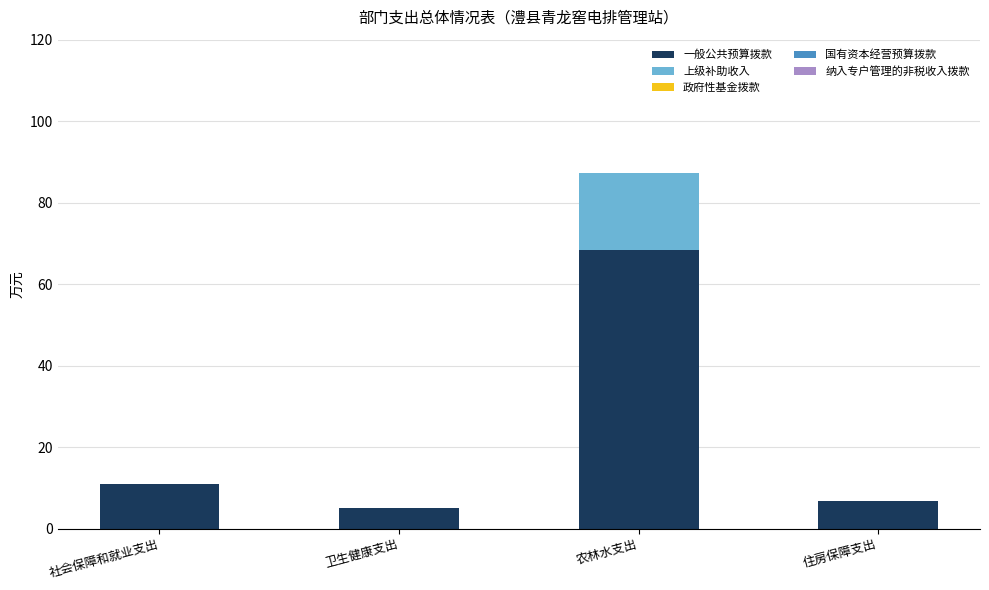

At which category is the sum across all series the highest?

农林水支出